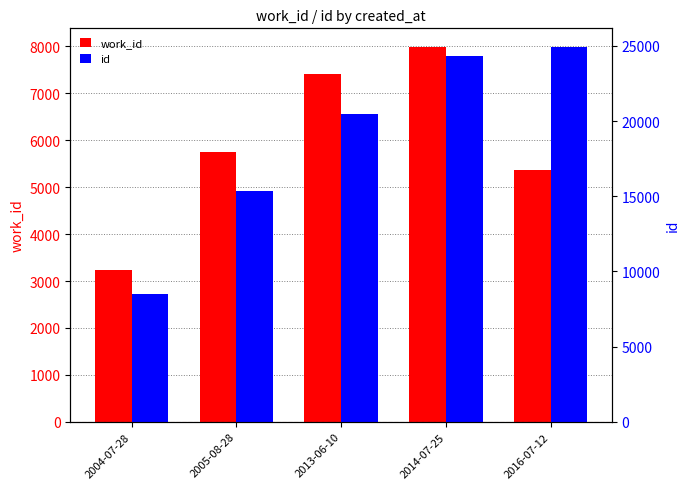

What position from the right is 2014-07-25?

2